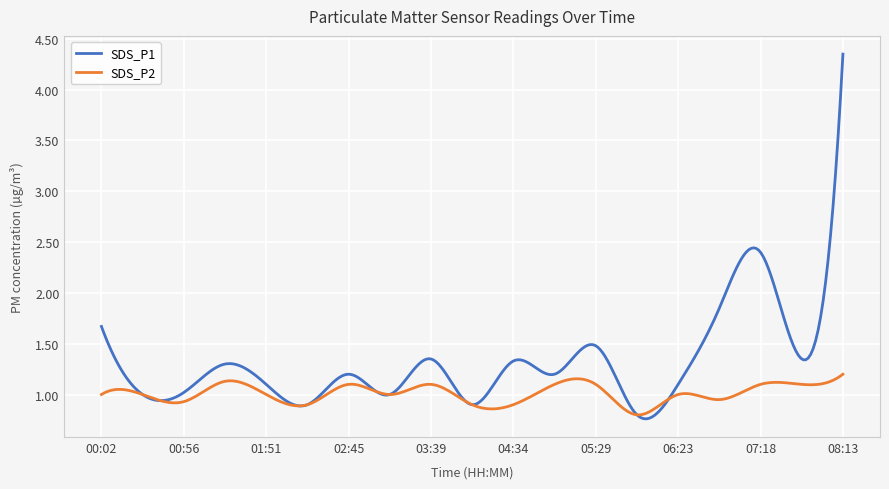

True or false: SDS_P2 and SDS_P1 cross at least once.

True